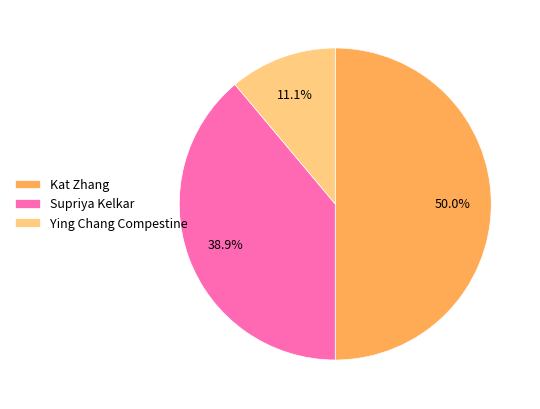

Which slice is the smallest?

Ying Chang Compestine